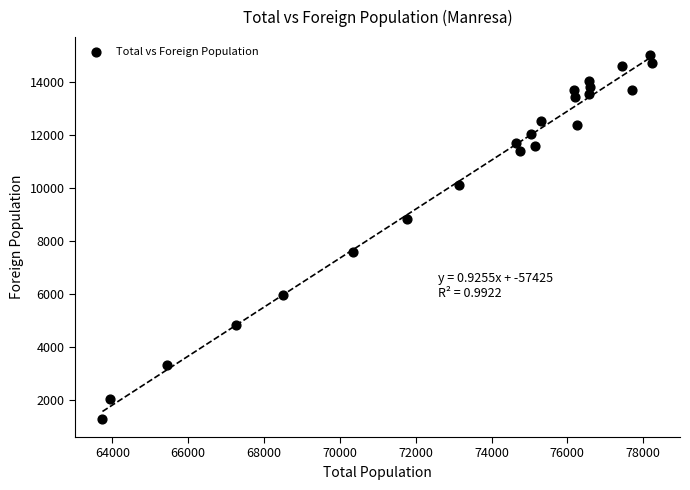

What is the range of X values (max minus min)?

14503